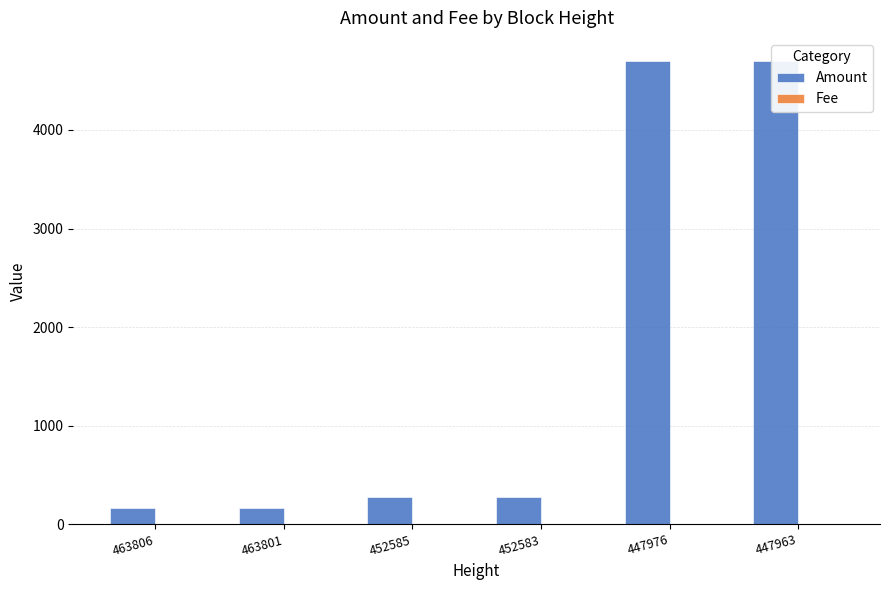

At 463801, list the series in order from largest to smallest.

Amount, Fee